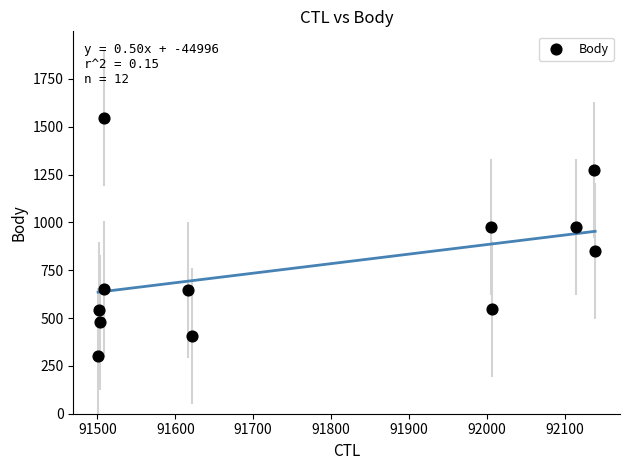

What is the average X value?

91764